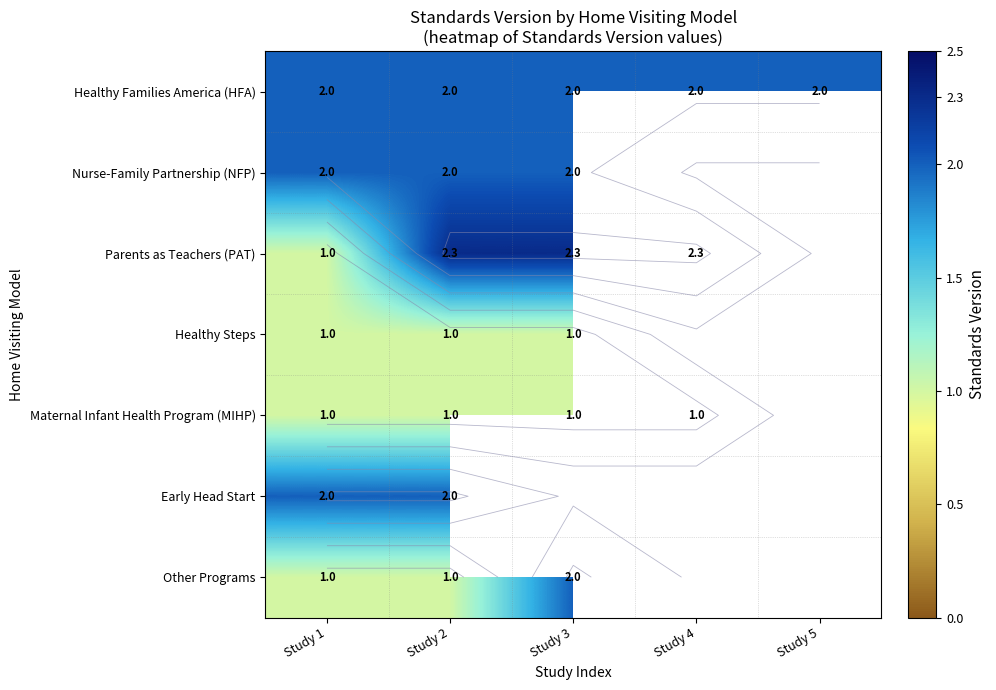

Is the value of Healthy Families America (HFA) at Study 5 greater than the value of Maternal Infant Health Program (MIHP) at Study 5?

No